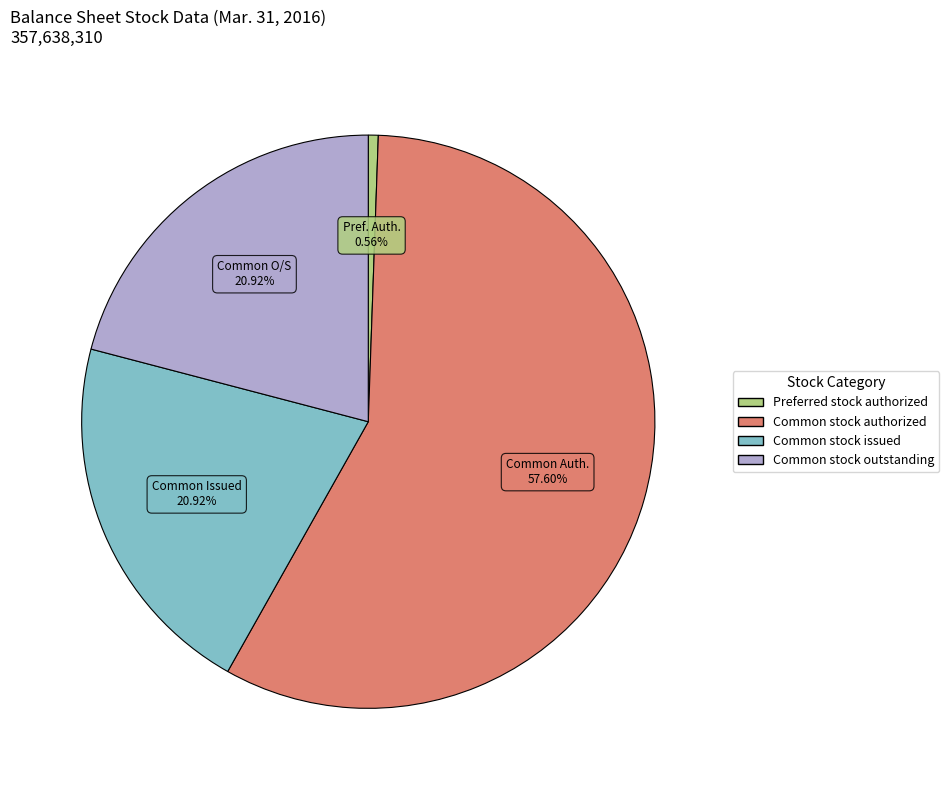

Is there a majority slice in this chart?

Yes